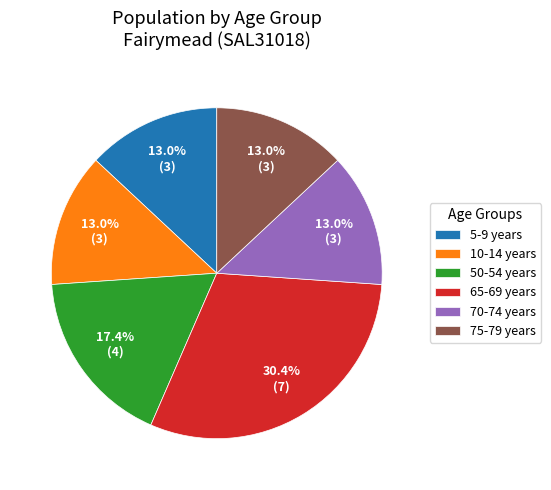

To the nearest percent, what is the combined percentage of 10-14 years and 75-79 years?

26%